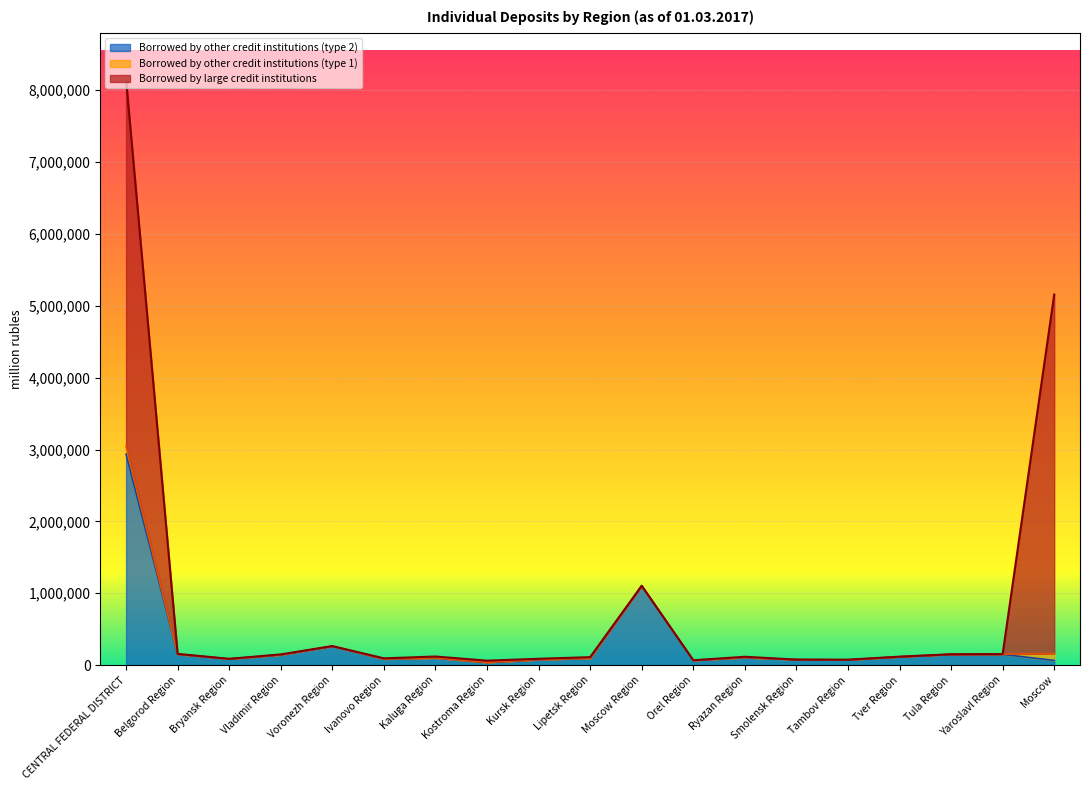

What is the maximum value shown in the chart?

5102108